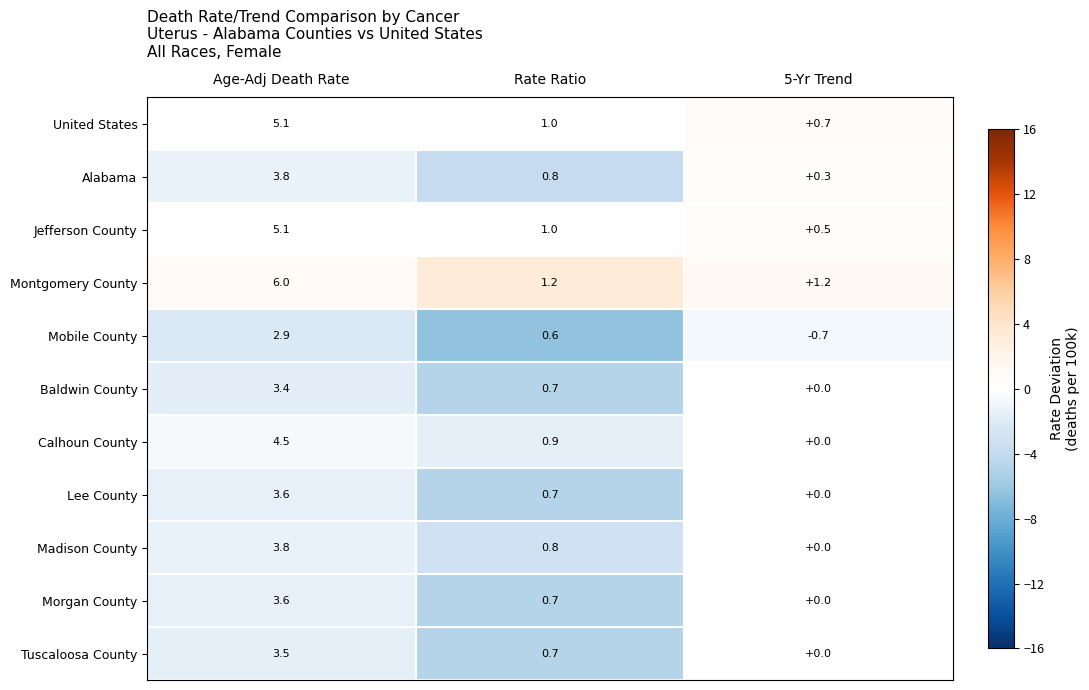

Is the value of Madison County at Rate Ratio greater than the value of Alabama at 5-Yr Trend?

Yes